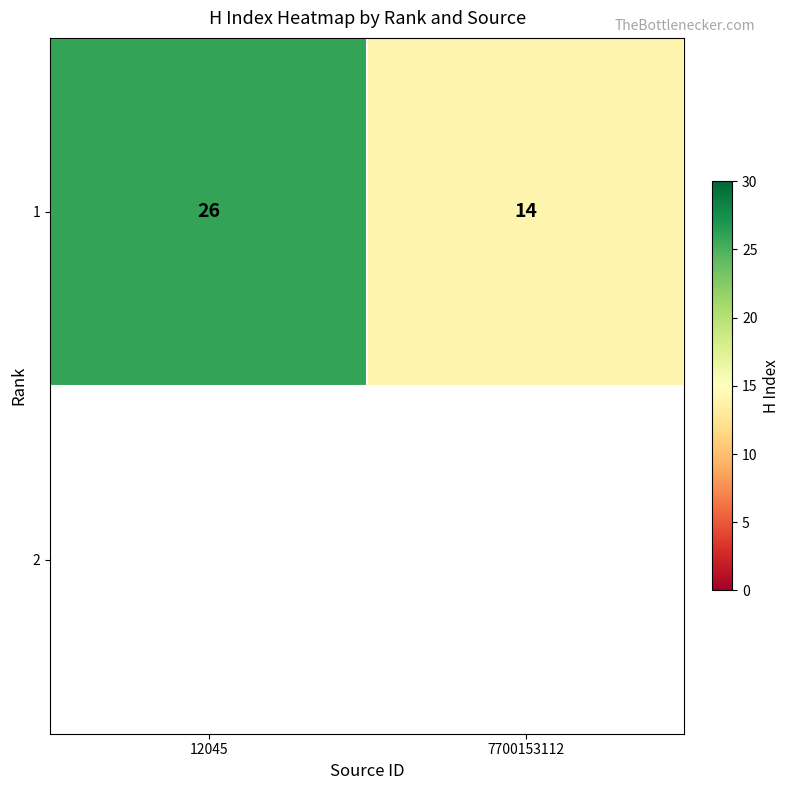

What is the ratio of the value at 7700153112 to the value at 12045?

0.5